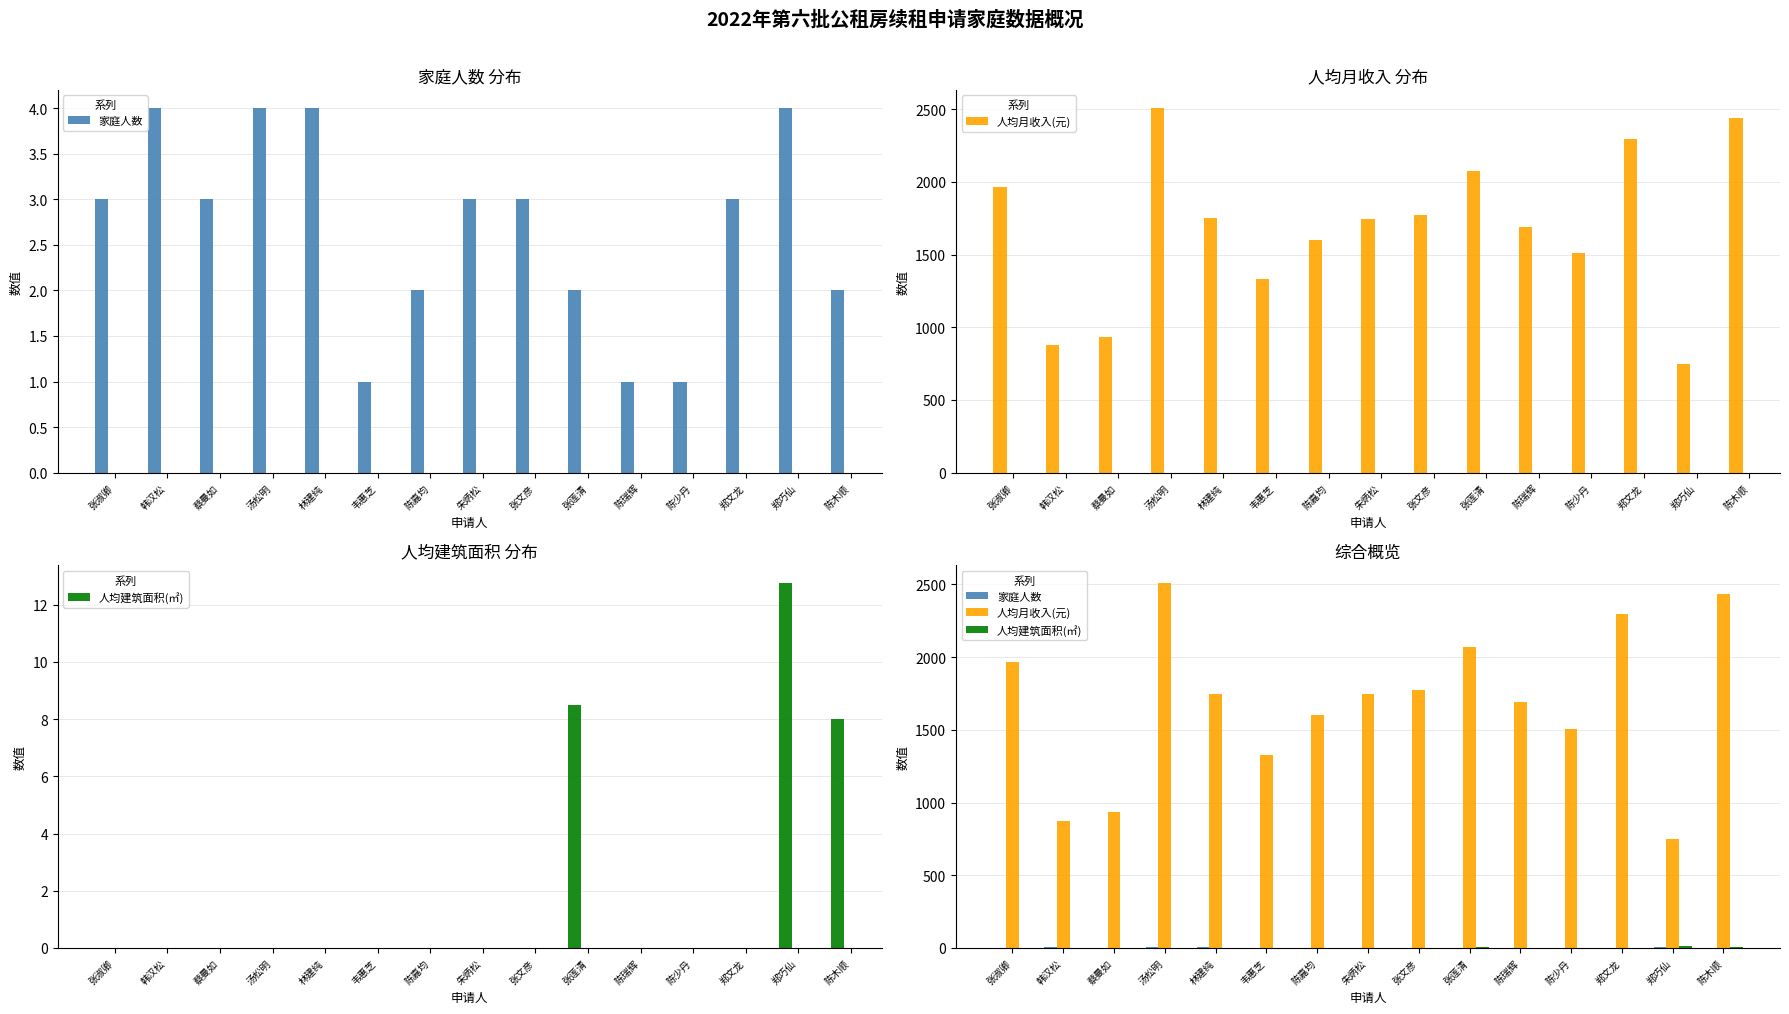

At which category does the chart reach its minimum across all series?

张淑卿